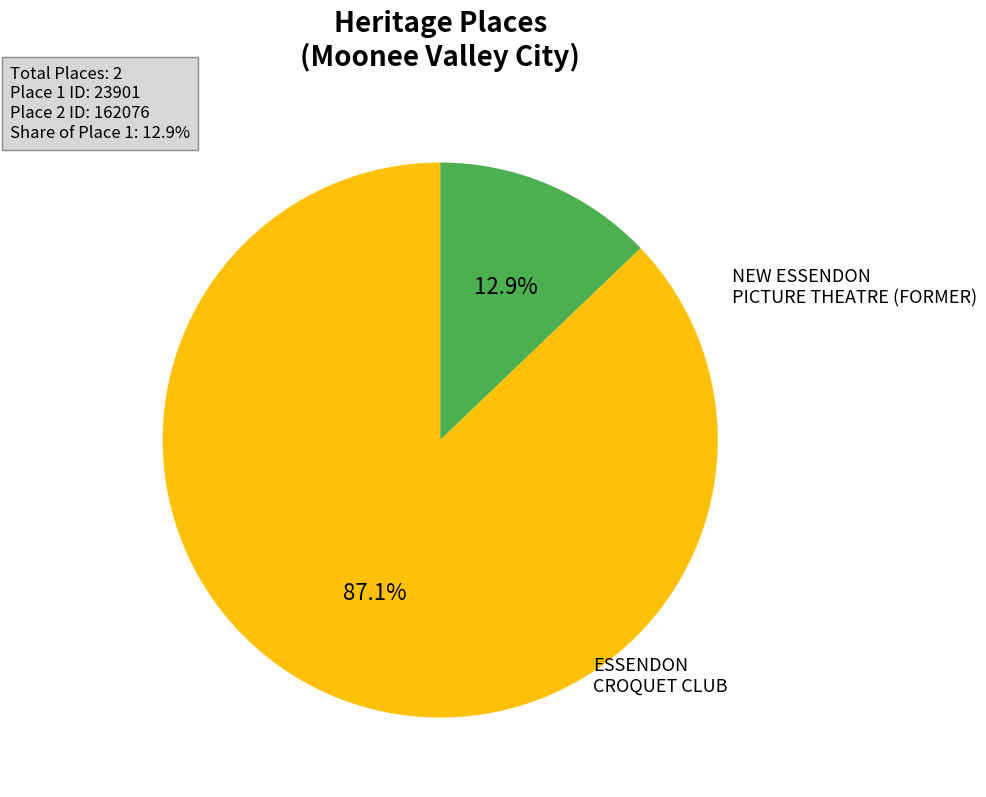

Is there any slice that represents more than half of the pie?

Yes